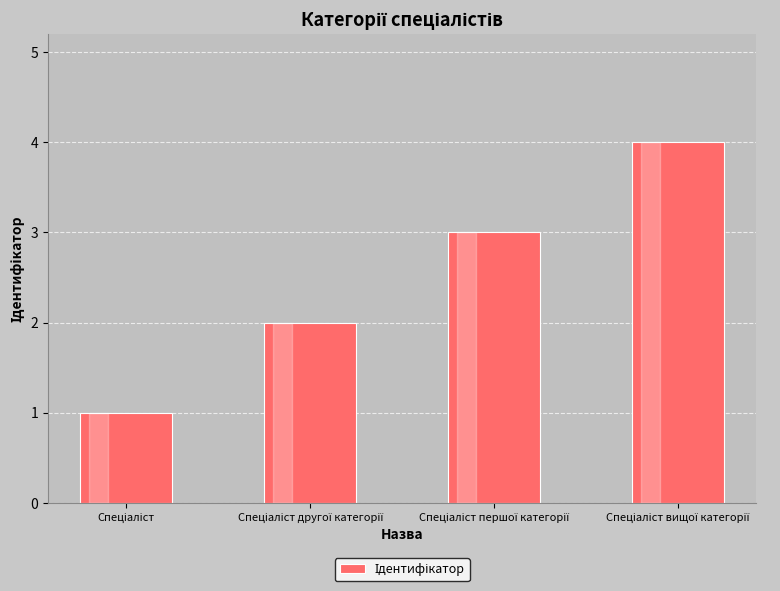

What is the difference between the maximum and second lowest values?

2